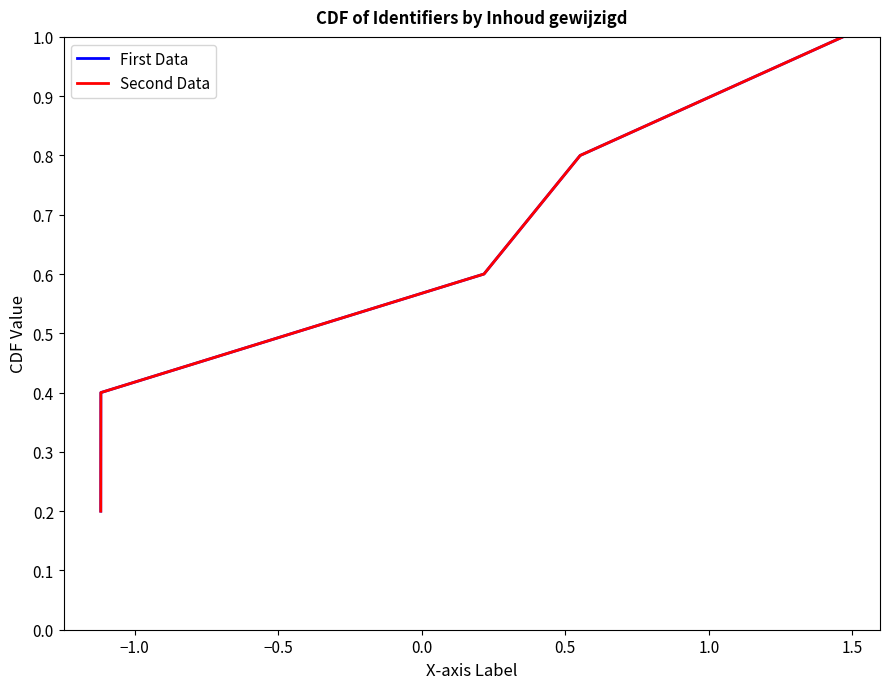

Is this an area chart (filled region under the line)?

No